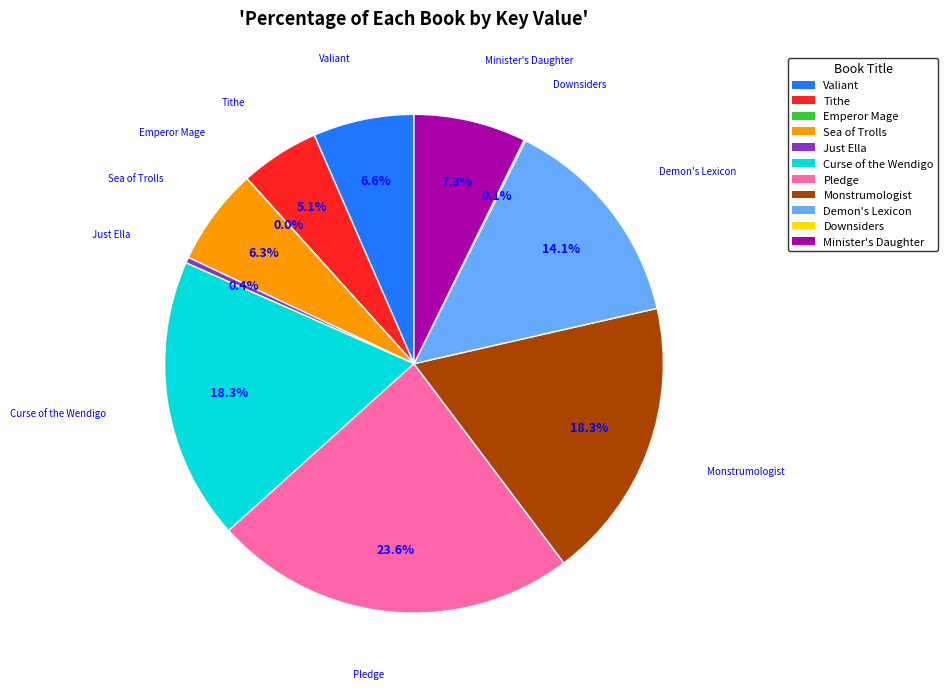

Between Monstrumologist and Sea of Trolls, which is larger?

Monstrumologist